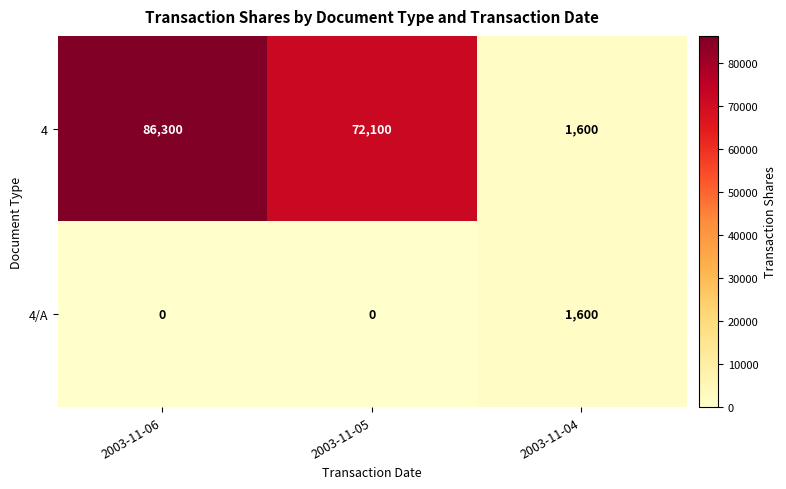

Rank the series by their average value, from lowest to highest.

4/A, 4